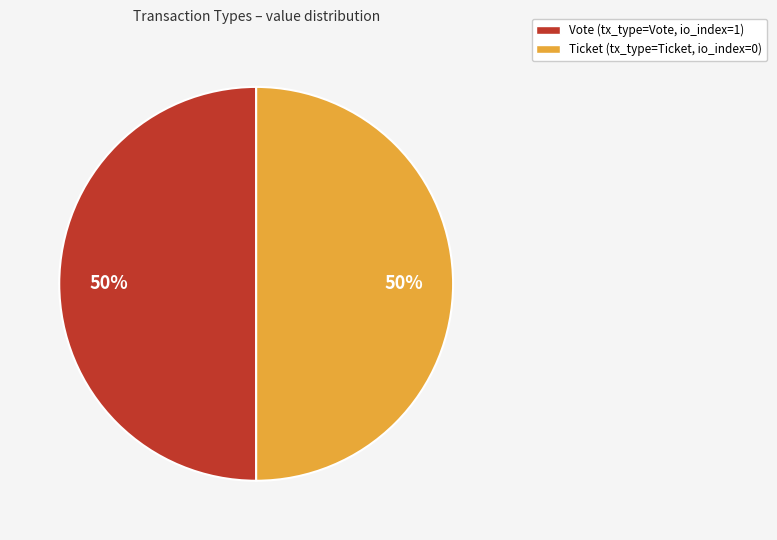

What percentage is the Vote slice, to the nearest percent?

50%